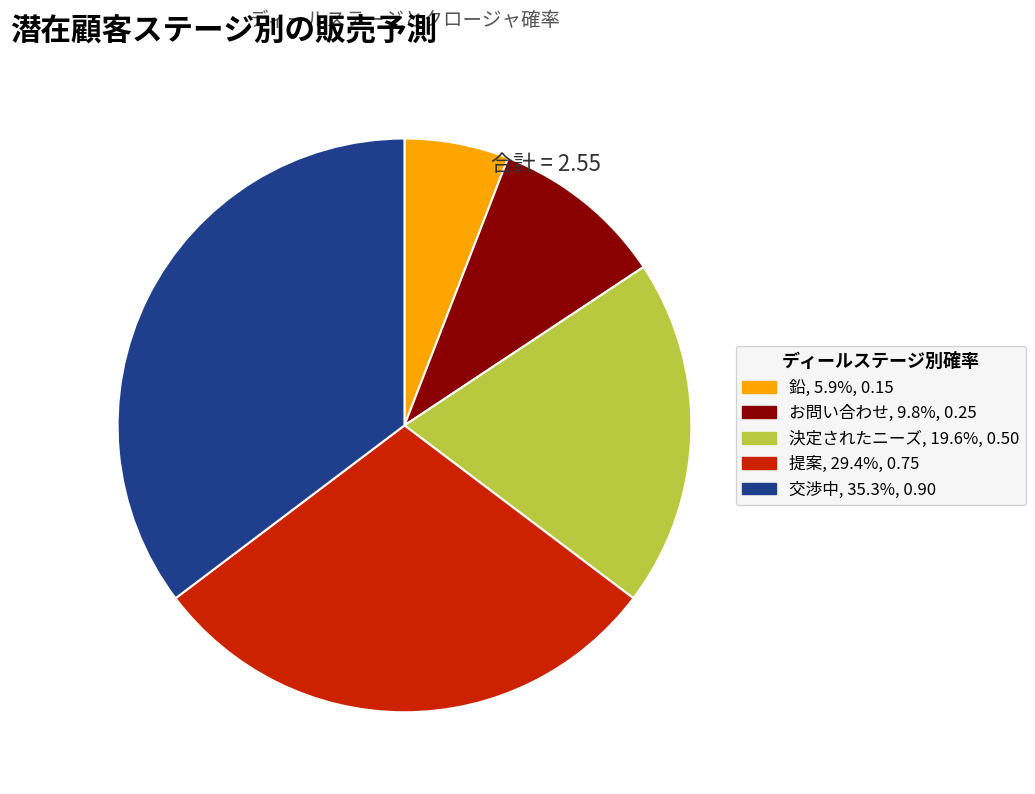

Which has a higher value, お問い合わせ or 決定されたニーズ?

決定されたニーズ